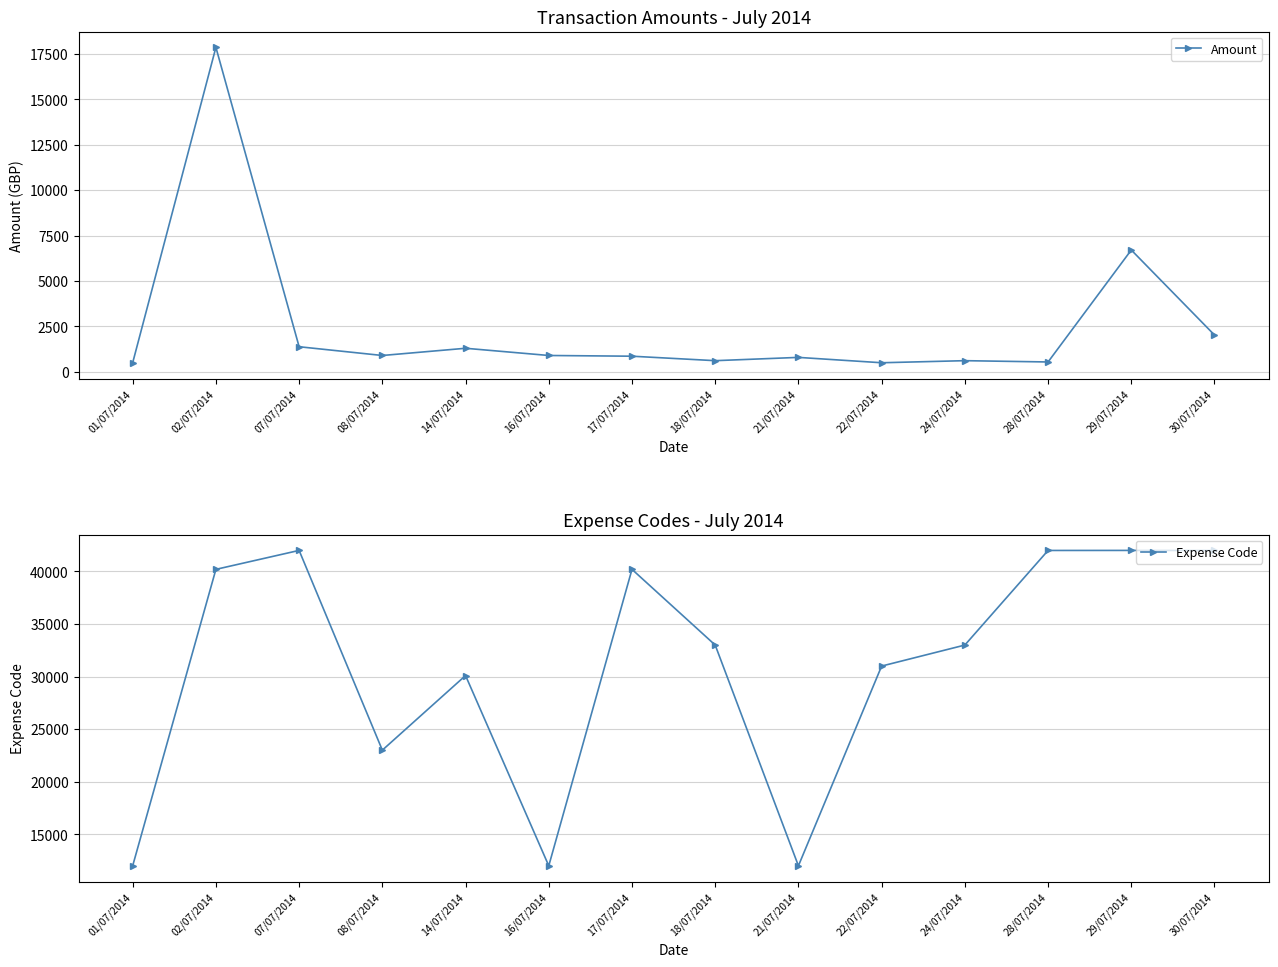

What is the highest value of the Expense Code series?

42005